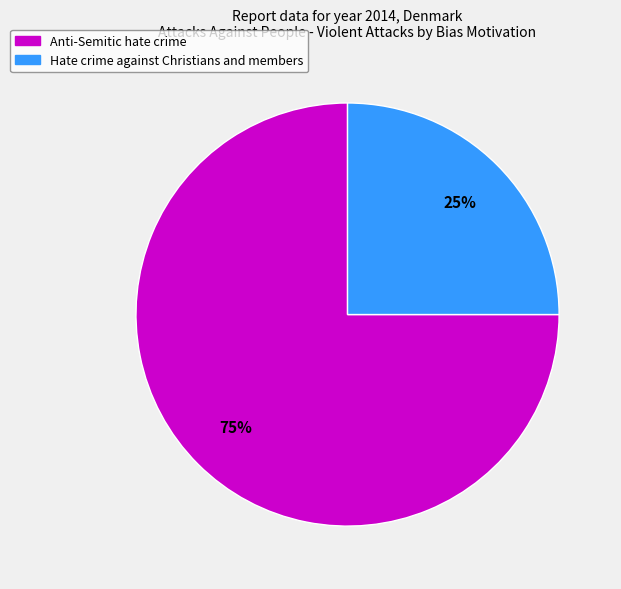

What is the largest slice in the pie chart?

Anti-Semitic hate crime